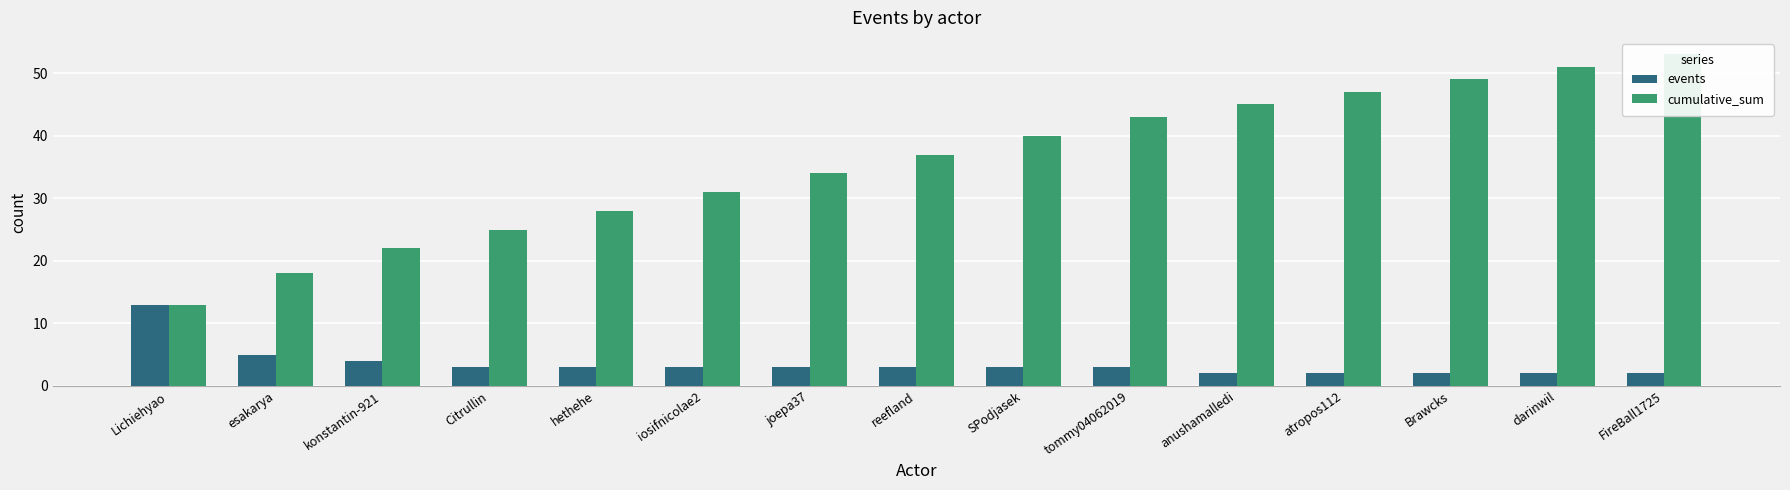

List the labels in order of events value, smallest first.

anushamalledi, atropos112, Brawcks, darinwil, FireBall1725, Citrullin, hethehe, iosifnicolae2, joepa37, reefland, SPodjasek, tommy04062019, konstantin-921, esakarya, Lichiehyao